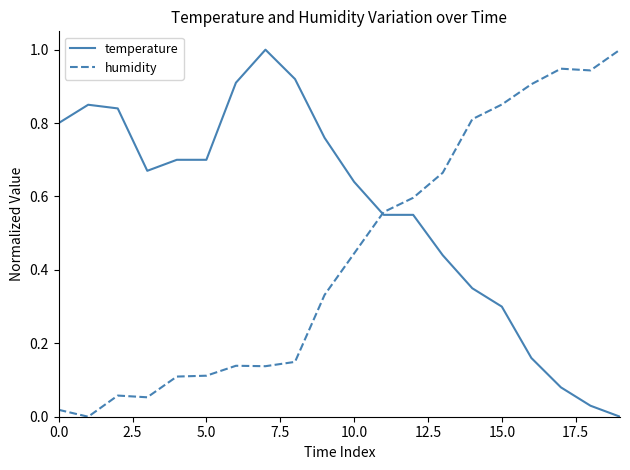

List the series in order of their overall mean, lowest first.

humidity, temperature